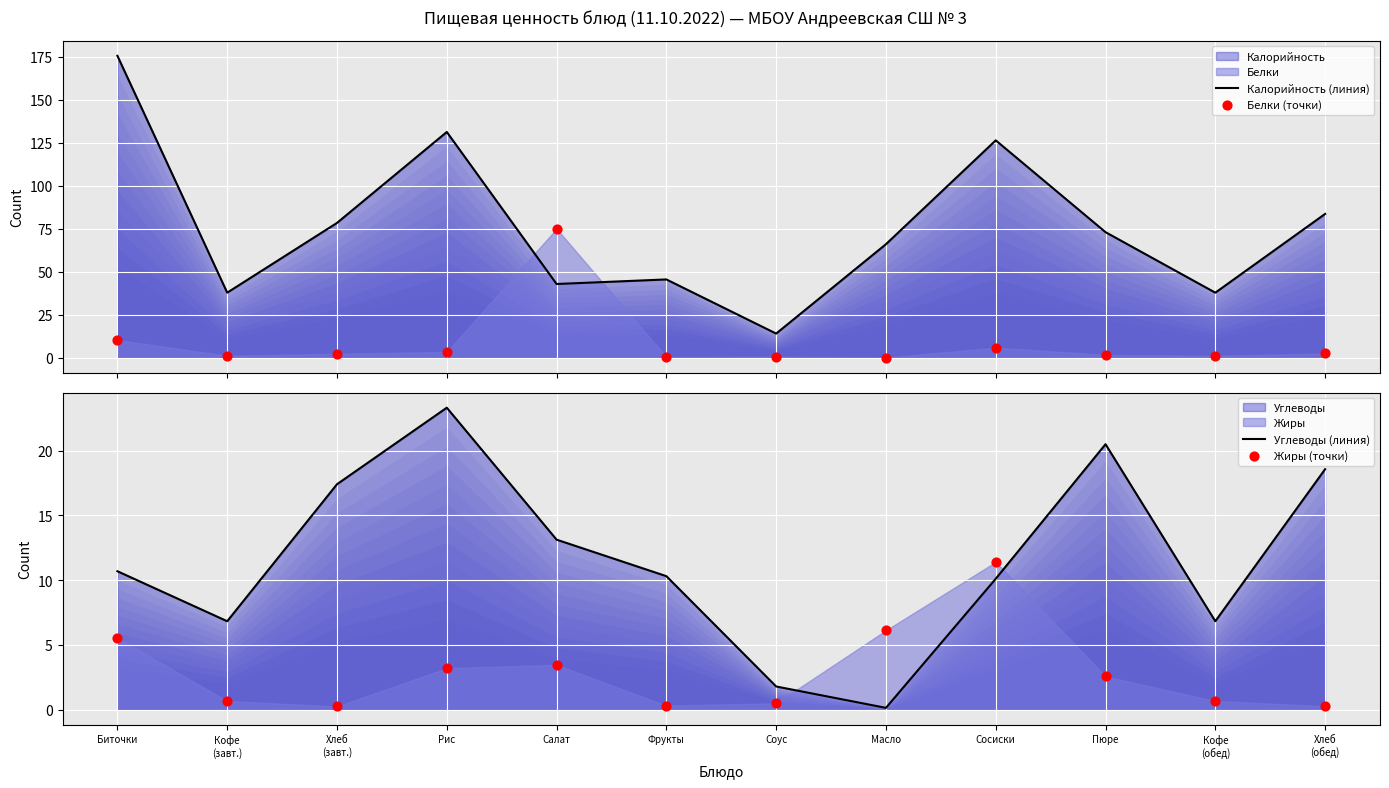

What is the total value across all series at Биточки?

202.0